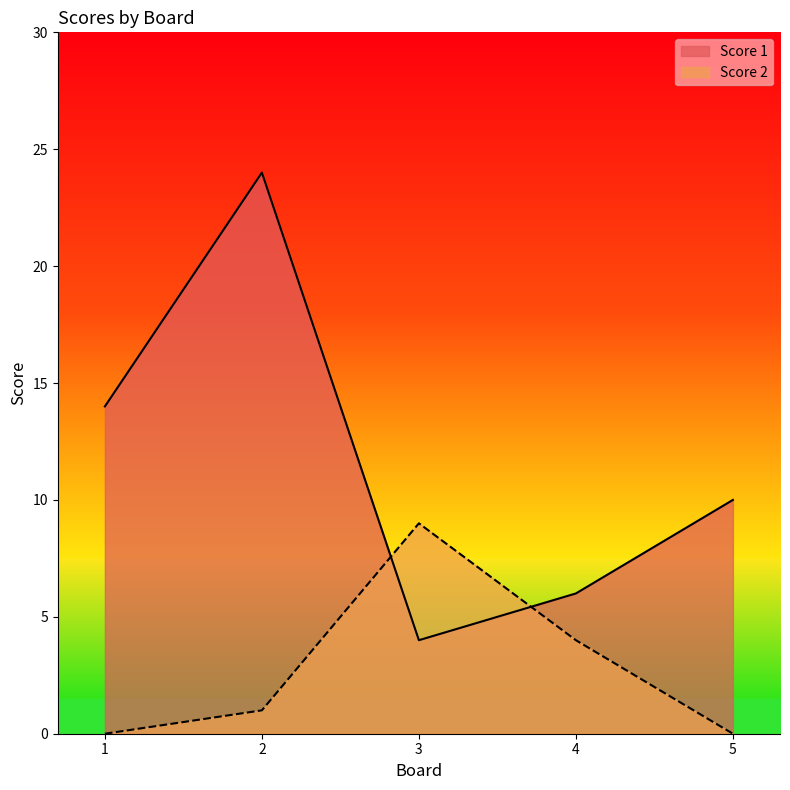

What is the difference between the second highest and second lowest values in the Score 2 series?

4